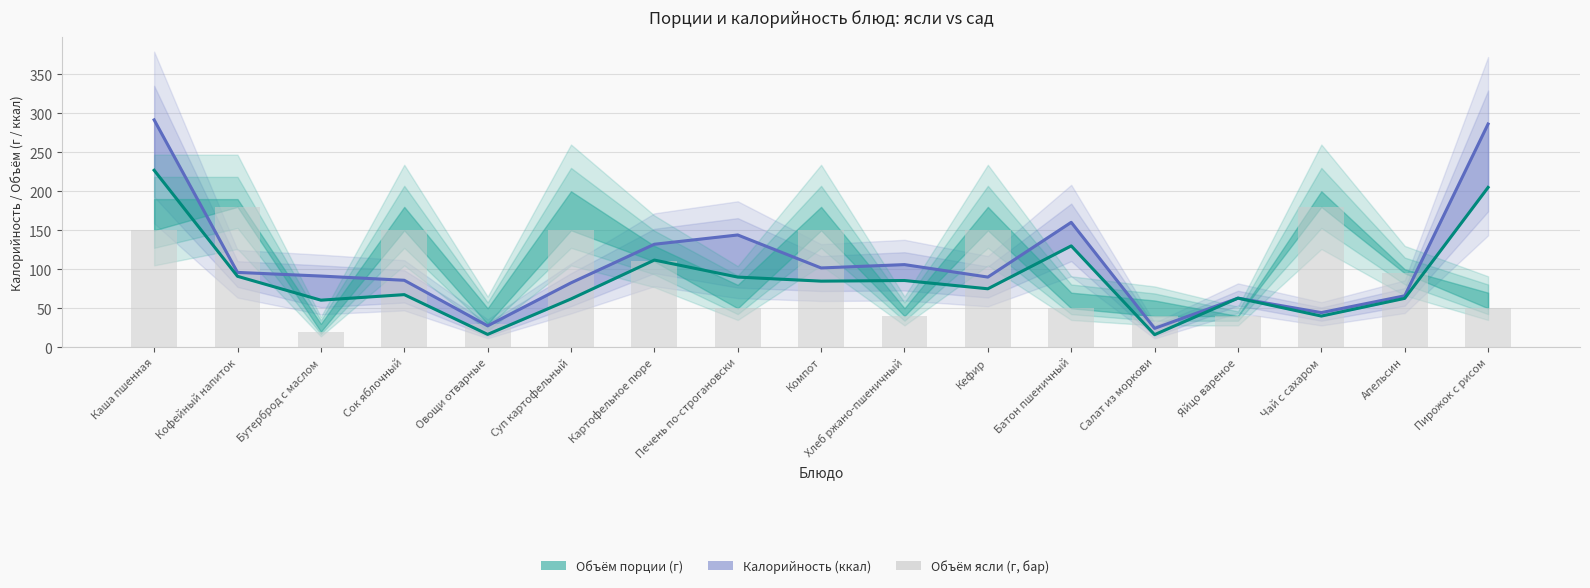

At which category is the sum across all series the highest?

Каша пшенная